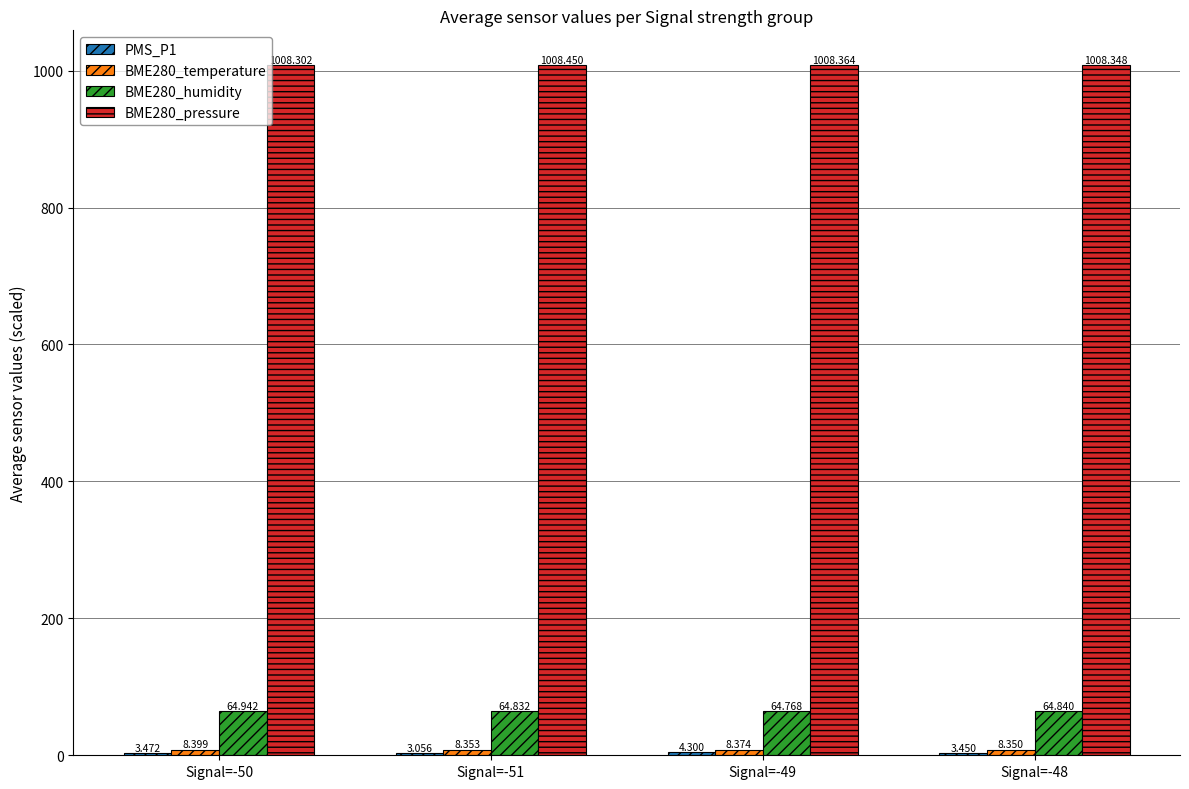

Is the value of BME280_humidity at Signal=-49 greater than the value of BME280_pressure at Signal=-51?

No